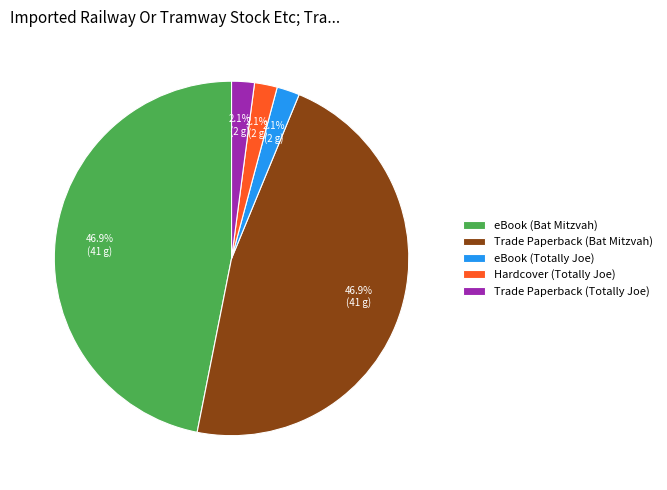

What percentage is the eBook (Bat Mitzvah) slice, to the nearest percent?

47%